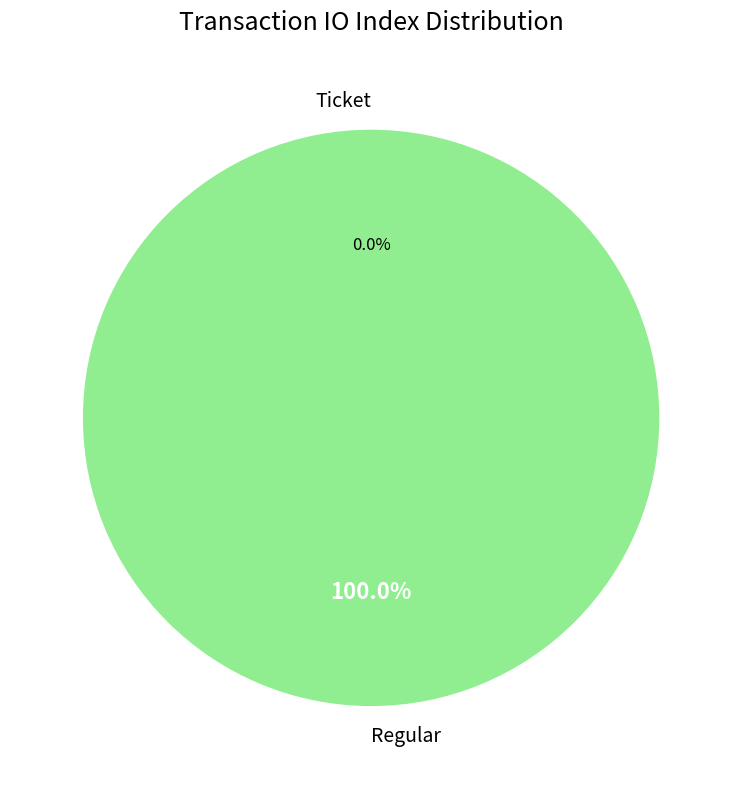

What is the largest slice in the pie chart?

Regular